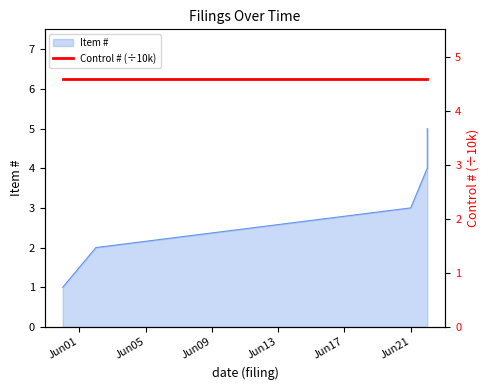

Which label corresponds to the smallest value in the chart?

2016-05-31